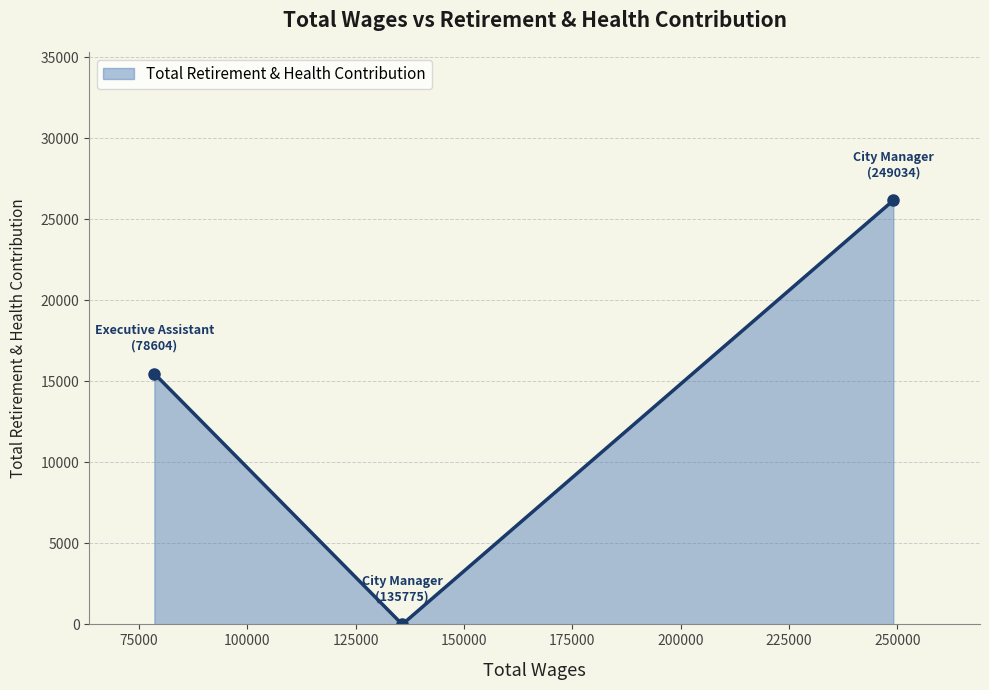

What is the difference between the maximum and minimum values?

26172